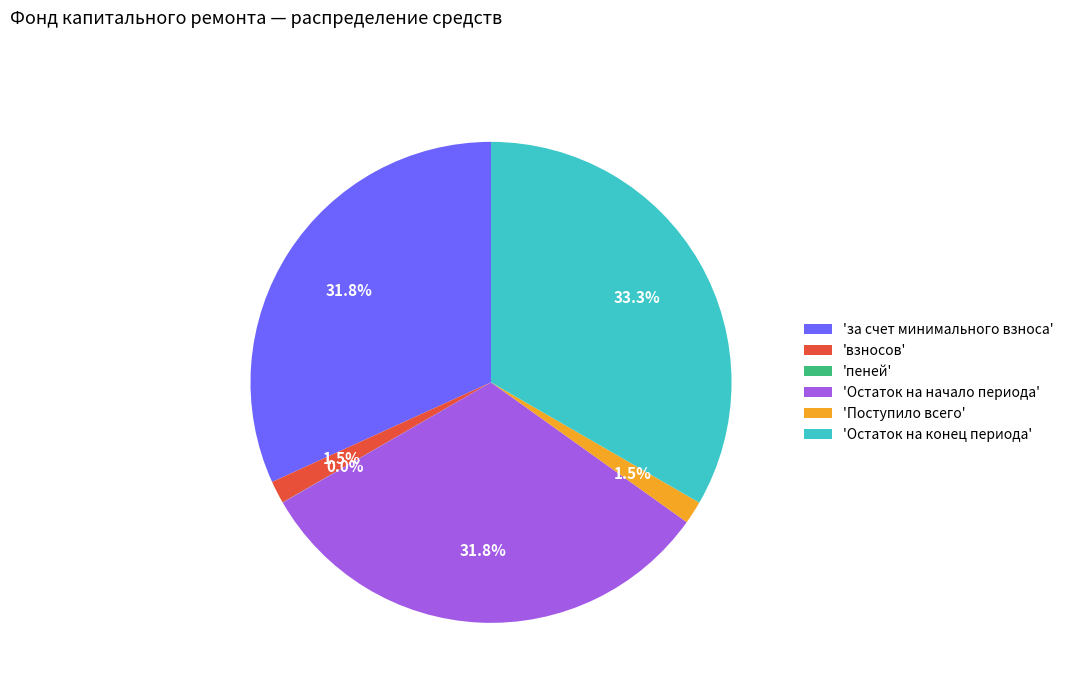

Approximately how many times larger is the value at 'за счет минимального взноса' compared to 'Остаток на начало периода'?

1.0